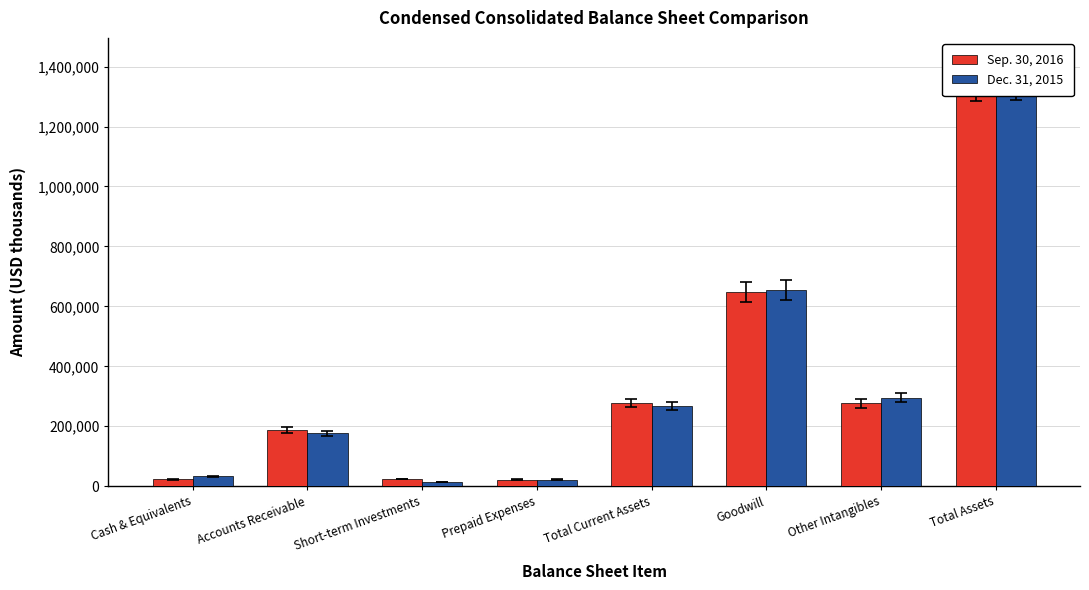

The value of Dec. 31, 2015 at Accounts Receivable is 176360. True or false?

True